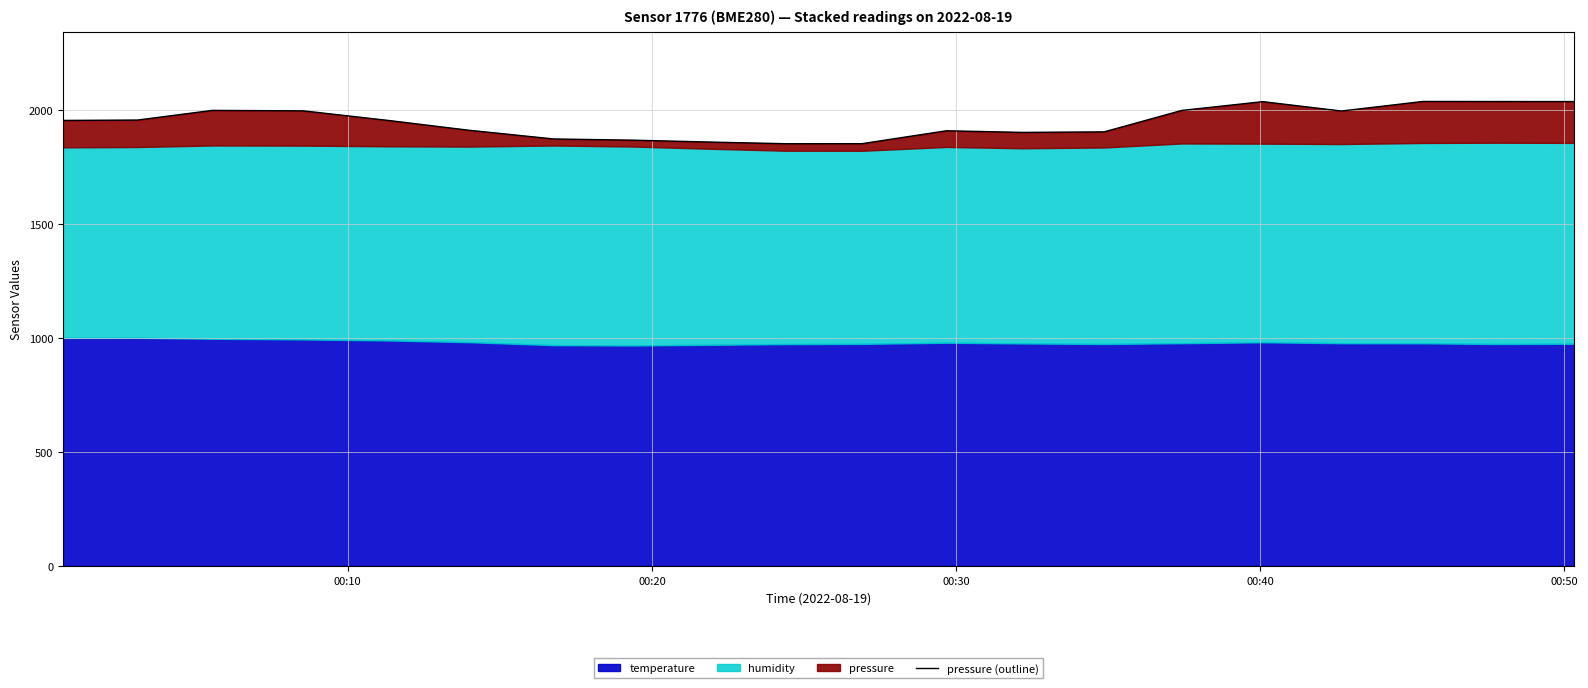

True or false: there are more than 2 points higher than both neighbors.

True